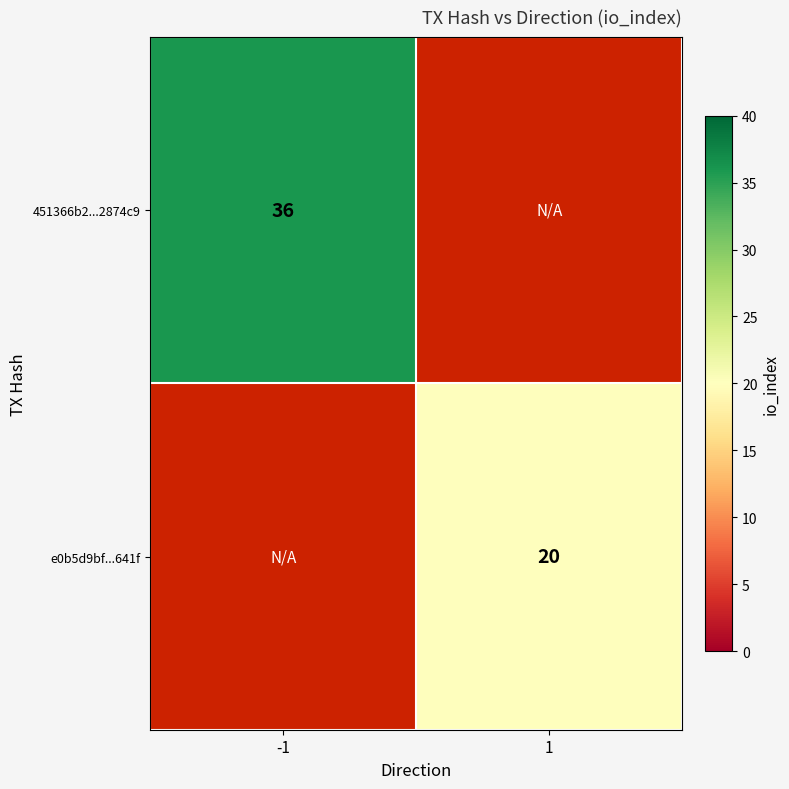

How many series are shown in this chart?

2